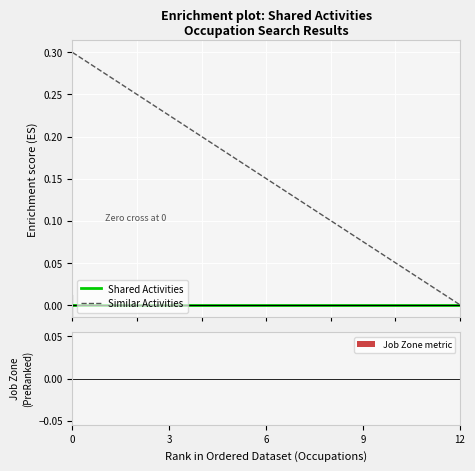

Which series has the largest total across all categories?

Similar Activities